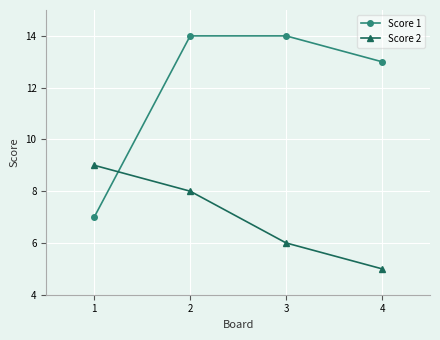

What is the difference between the maximum and minimum values in the Score 1 series?

7